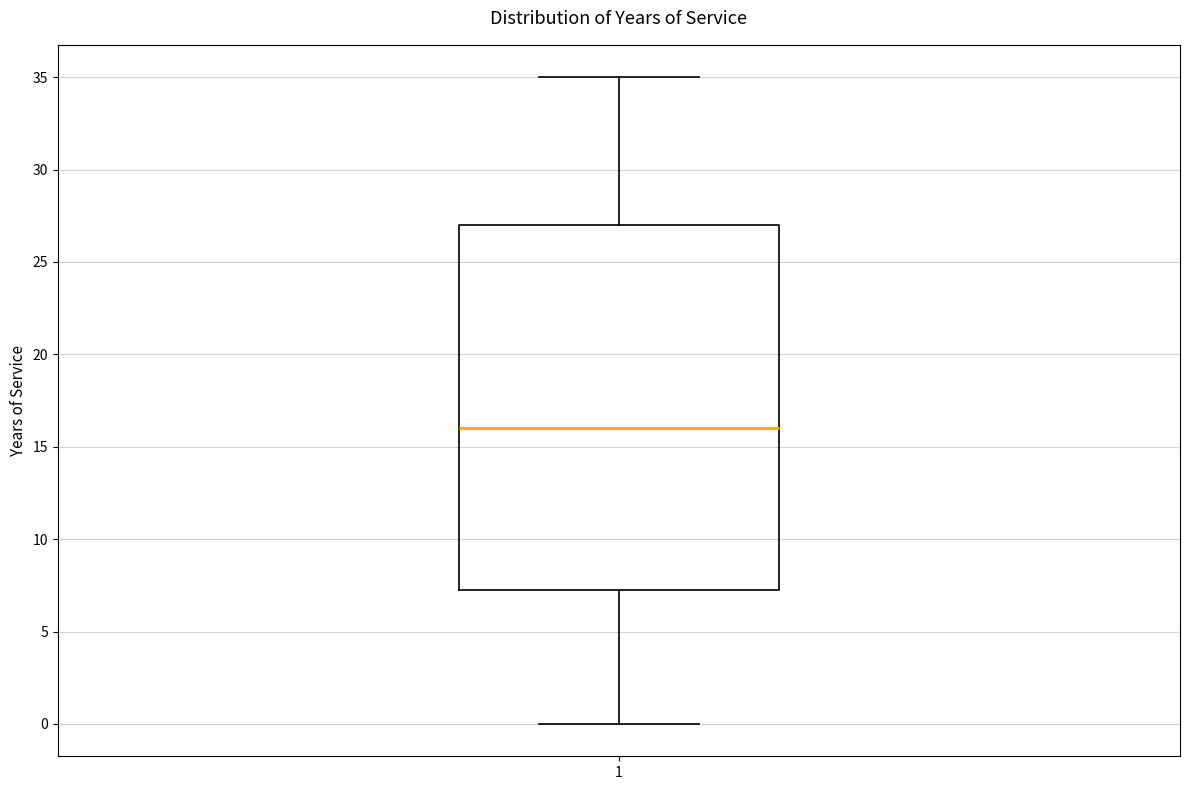

Where is the upper edge of the box at x = 1 on the y-axis? The values are not printed on the chart, so give them approximately, as read against the axis.

27.0